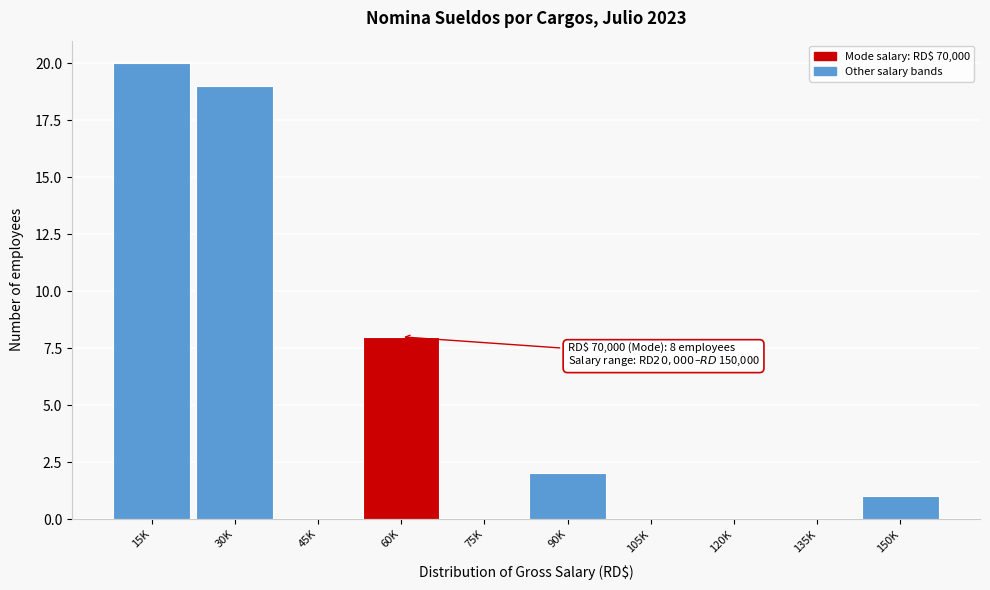

Reading right to left, what are all the values shown in this chart?

150K=1	135K=0	120K=0	105K=0	90K=2	75K=0	60K=8	45K=0	30K=19	15K=20